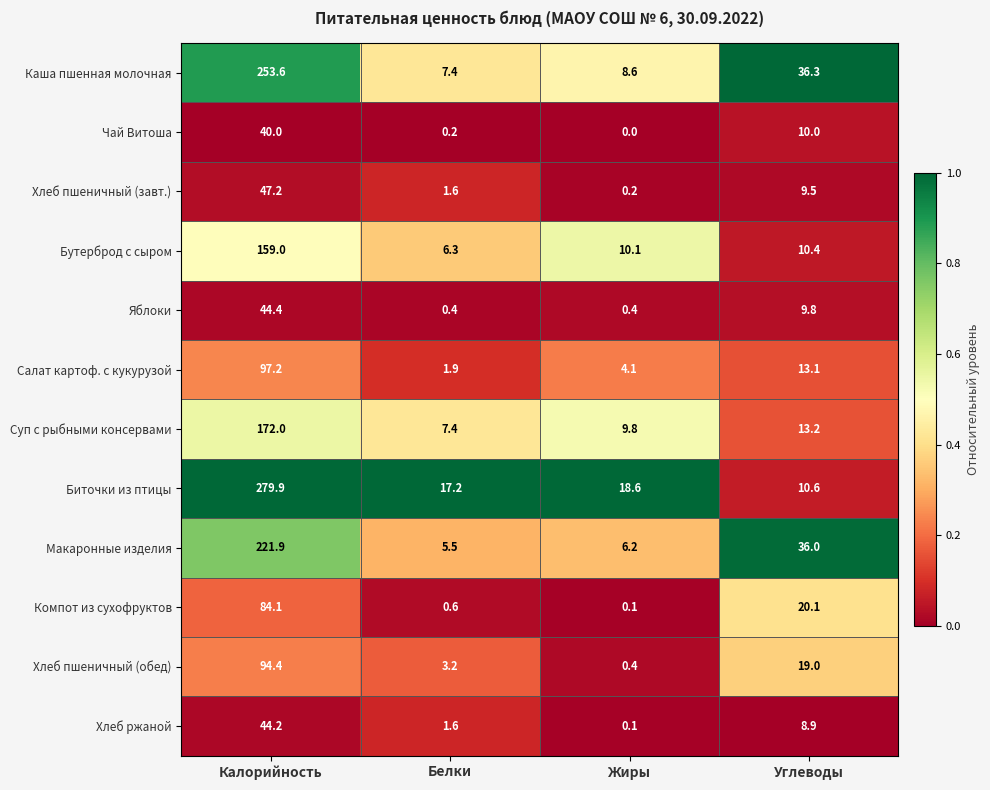

Which series has the largest range (max minus min)?

Биточки из птицы